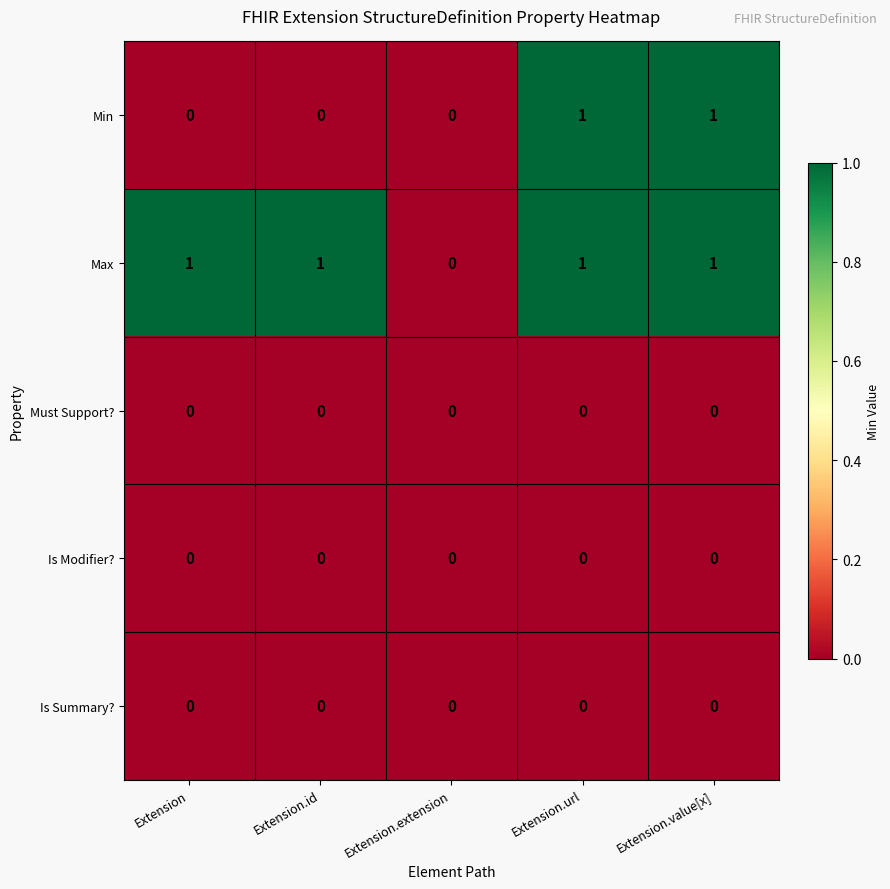

True or false: Is Summary? has a value of 0 at Extension.value[x].

True